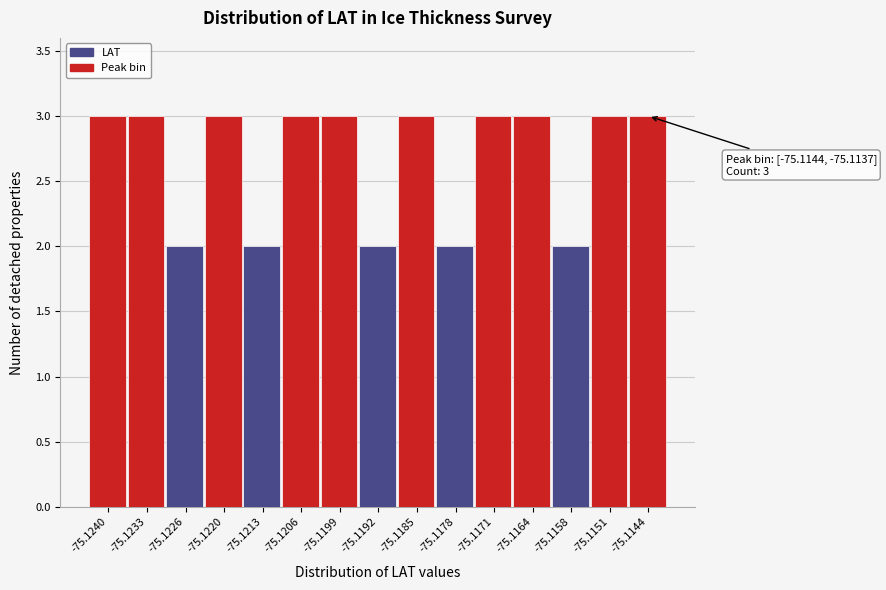

Reading left to right, list all the values displayed in this chart.

-75.1240=3	-75.1233=3	-75.1226=2	-75.1220=3	-75.1213=2	-75.1206=3	-75.1199=3	-75.1192=2	-75.1185=3	-75.1178=2	-75.1171=3	-75.1164=3	-75.1158=2	-75.1151=3	-75.1144=3